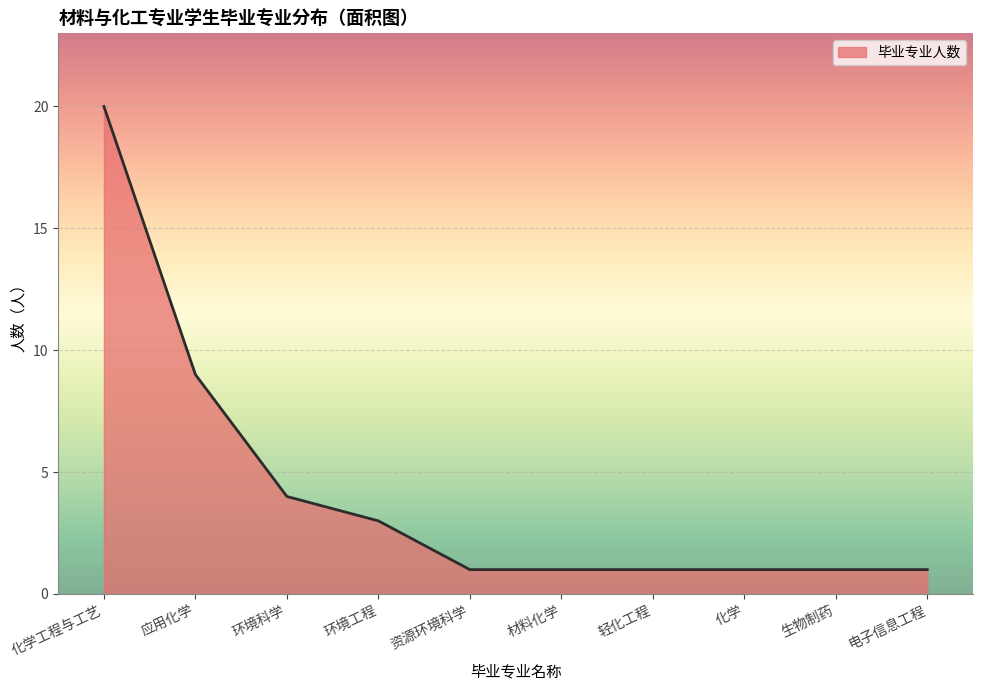

What value does the data have at 化学工程与工艺?

20